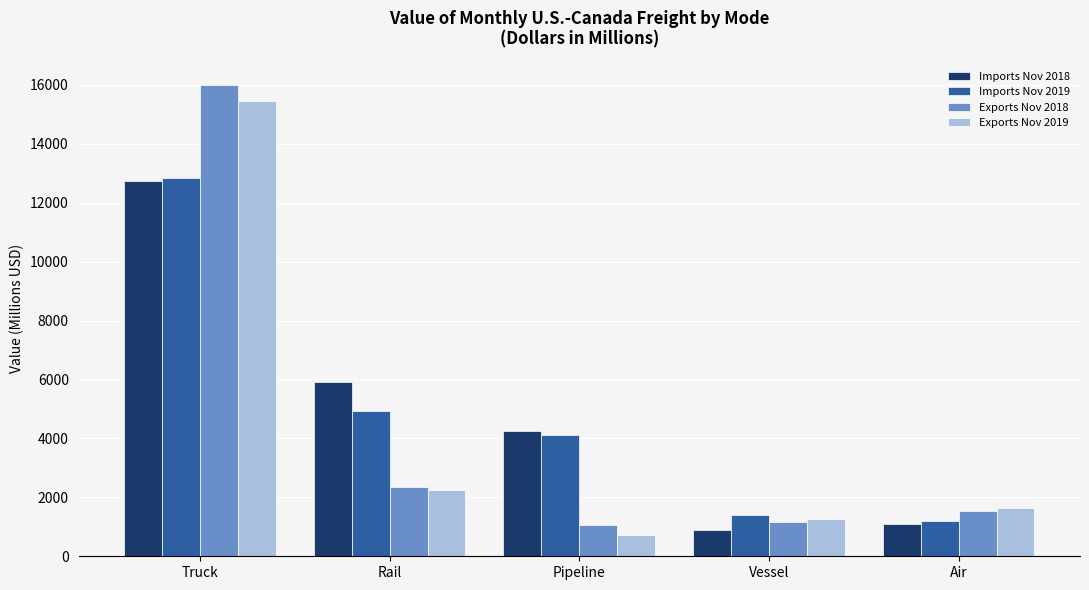

Reading right to left, extract all data points from this chart.

Imports Nov 2018: 1081.3	900.8	4248.3	5915.5	12750.0
Imports Nov 2019: 1204.5	1400.6	4115.4	4925.9	12845.7
Exports Nov 2018: 1547.4	1148.2	1048.2	2356.8	15990.0
Exports Nov 2019: 1628.4	1280.8	712.6	2247.9	15432.6